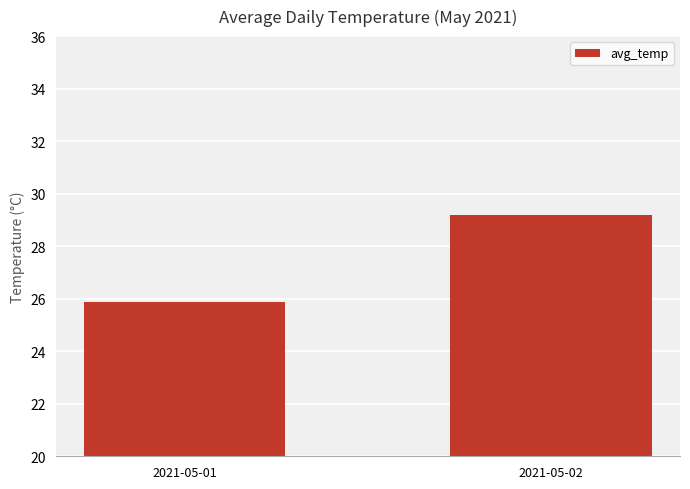

What is the value of the 2nd bar from the left?

29.2